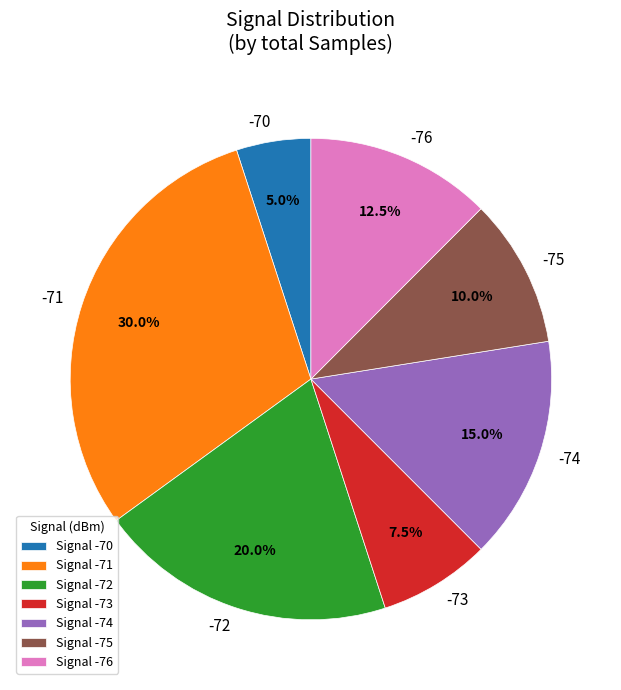

Is the sum of -75 and -73 greater than half?

No